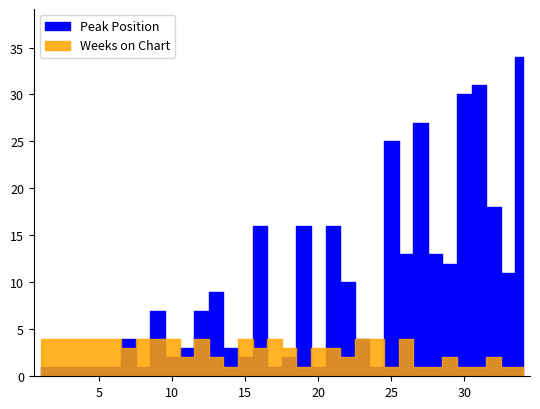

Between 5 and 34, which is larger?

34